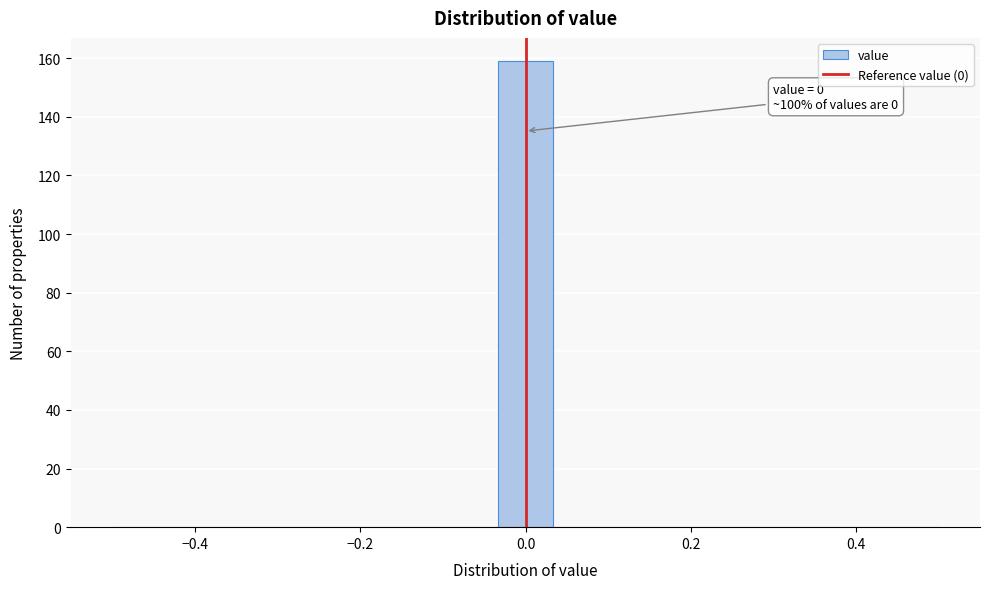

Around what value on the x-axis is the tallest bar? Give the approximate position of its centre, as read against the axis.

0.00